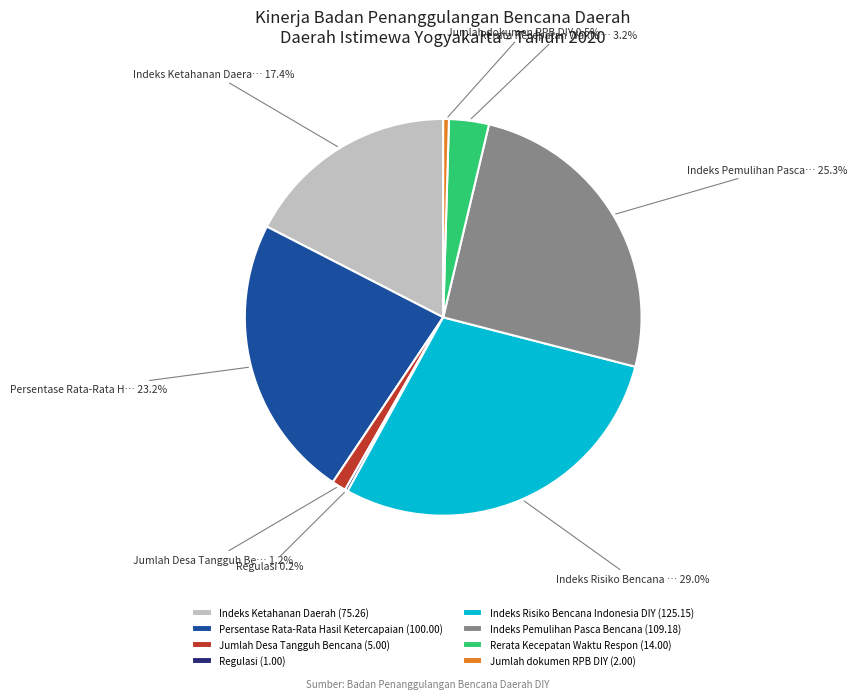

Is there any slice that represents more than half of the pie?

No